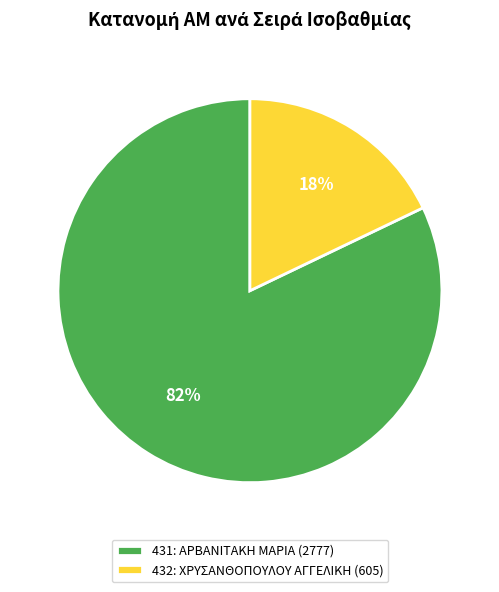

To the nearest percent, what is the combined percentage of 431 and 432?

100%